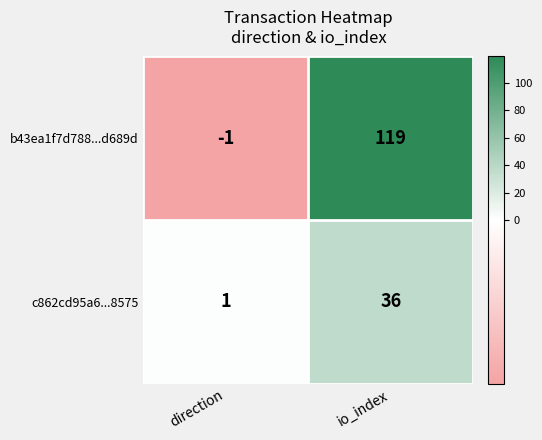

What is the sum of the c862cd95a6...8575 values at io_index and direction?

37